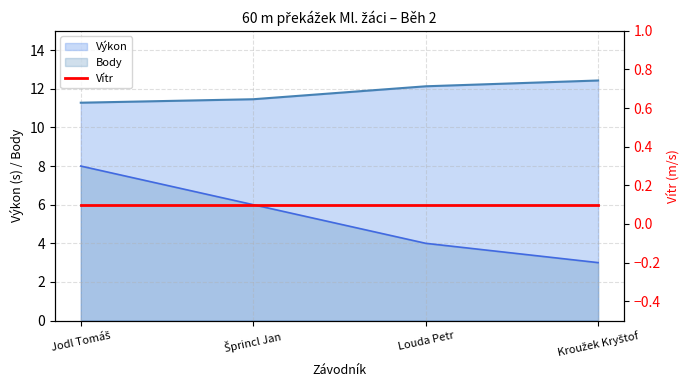

Rank the categories by Pořadí value from highest to lowest.

Jodl Tomáš, Šprincl Jan, Louda Petr, Kroužek Kryštof